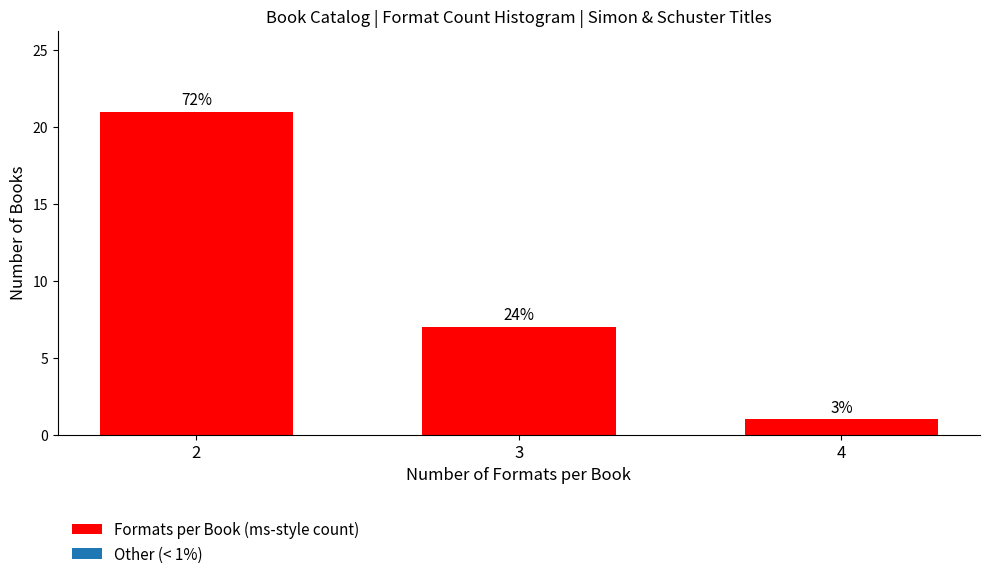

How many bars are there in total?

3